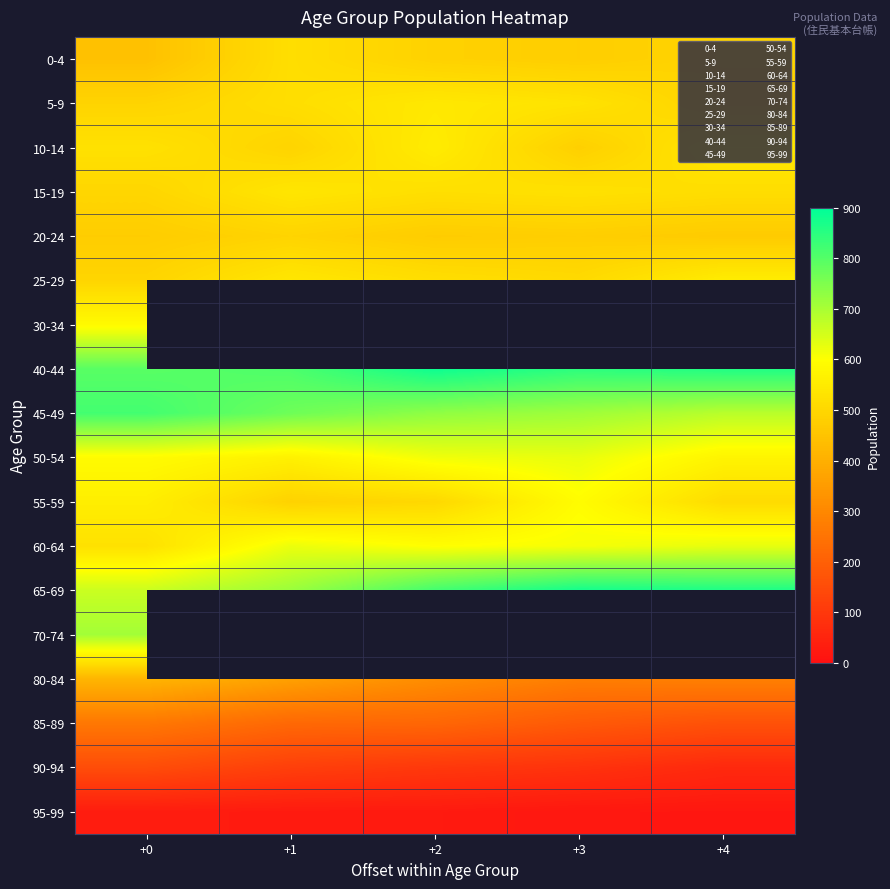

How many data points in 90-94 are above 100?

2